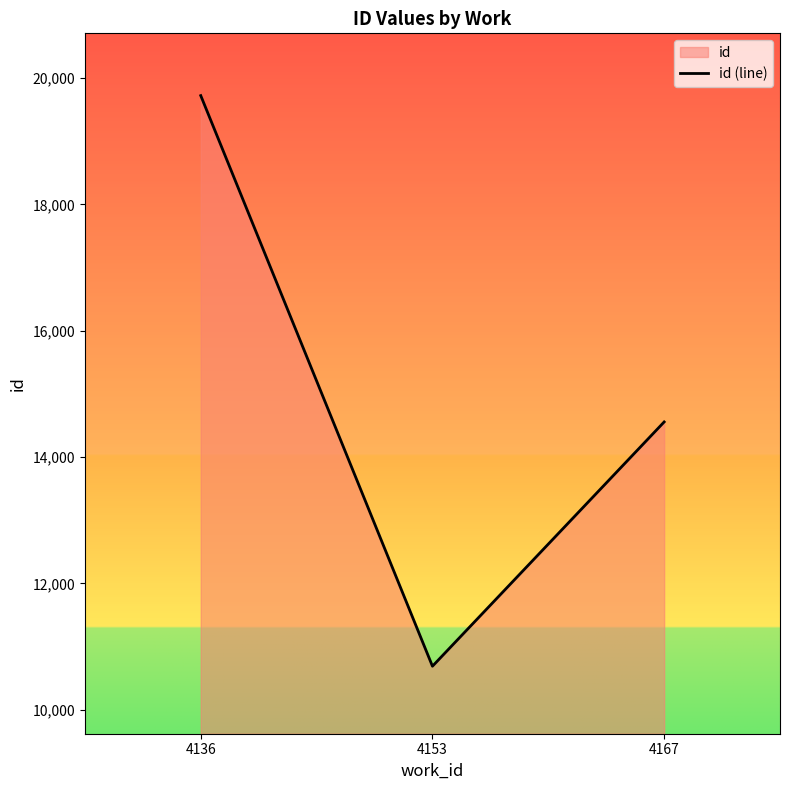

How many values are below 14555?

1